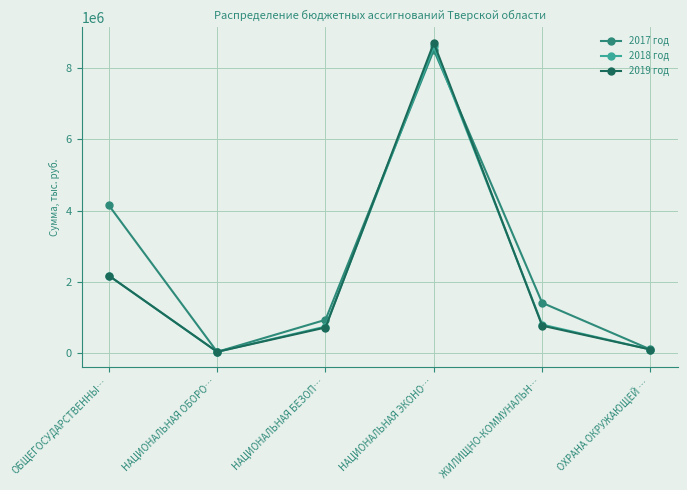

Where does the 2017 год series first go above 1409587?

ОБЩЕГОСУДАРСТВЕННЫ…